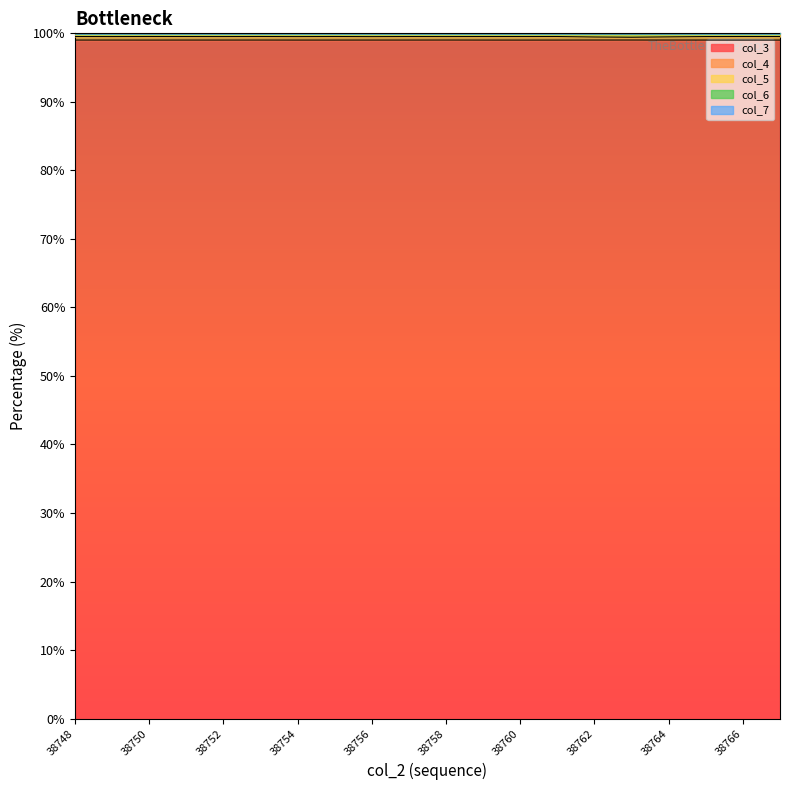

At which category is the sum across all series the highest?

38755